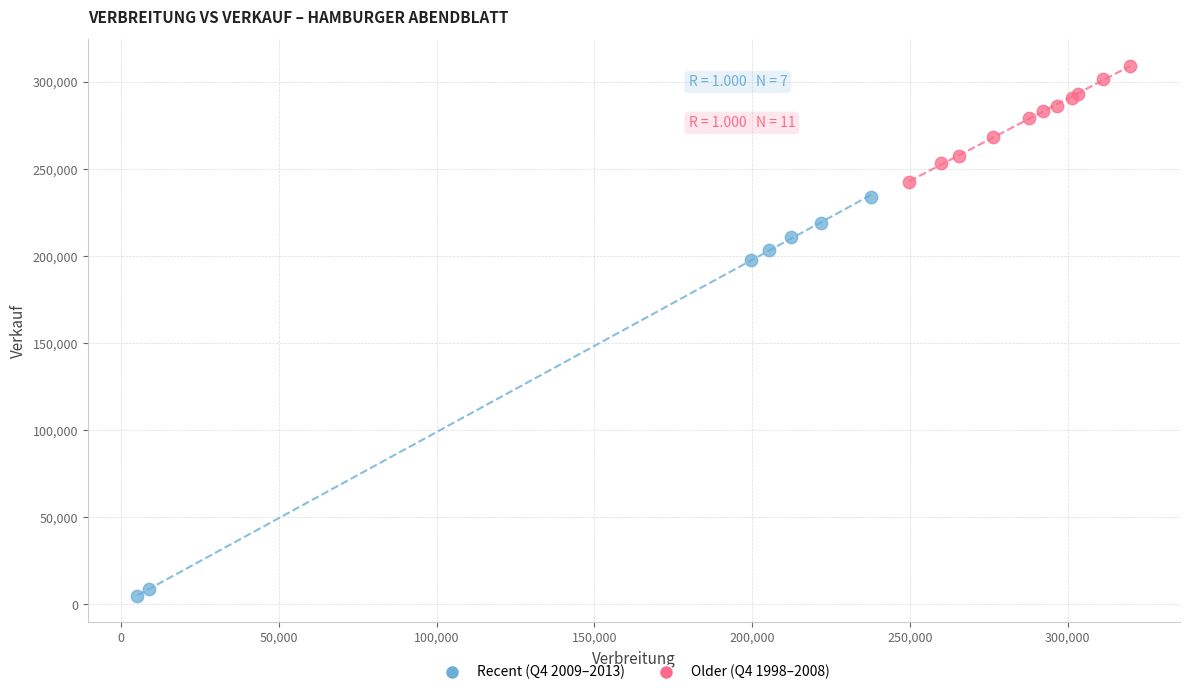

Which series reaches the maximum Y coordinate?

Older (Q4 1998–2008)